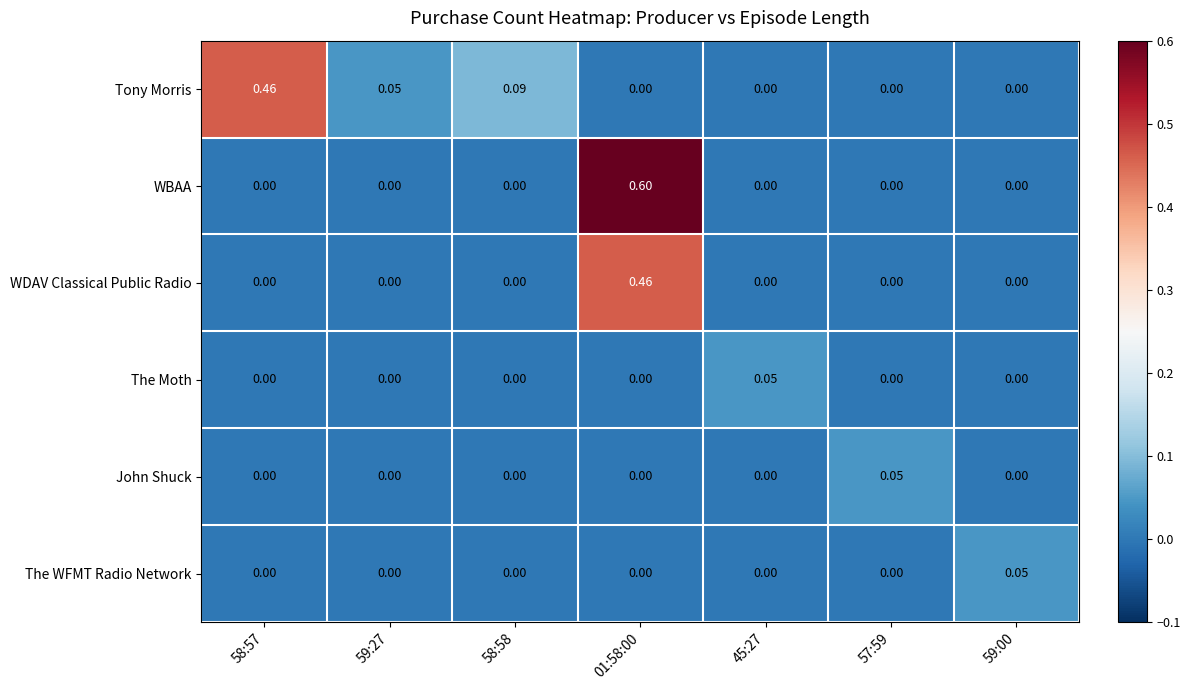

Which series has the widest spread of values?

WBAA